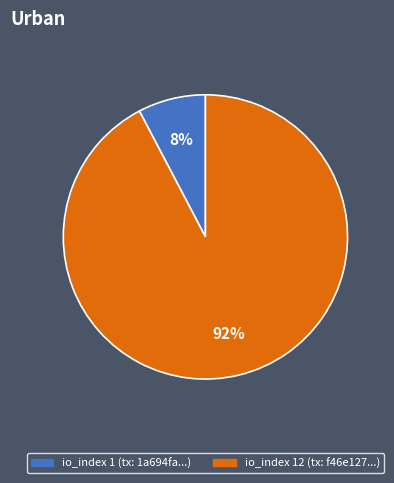

To the nearest percent, what is the average slice percentage?

50%